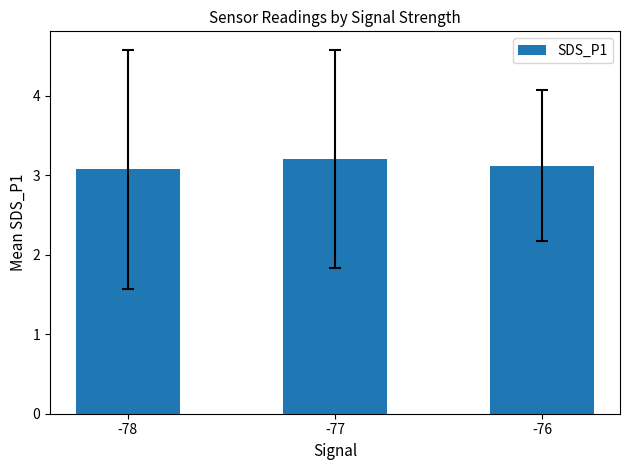

What is the ratio of the value at -78 to the value at -76?

1.0